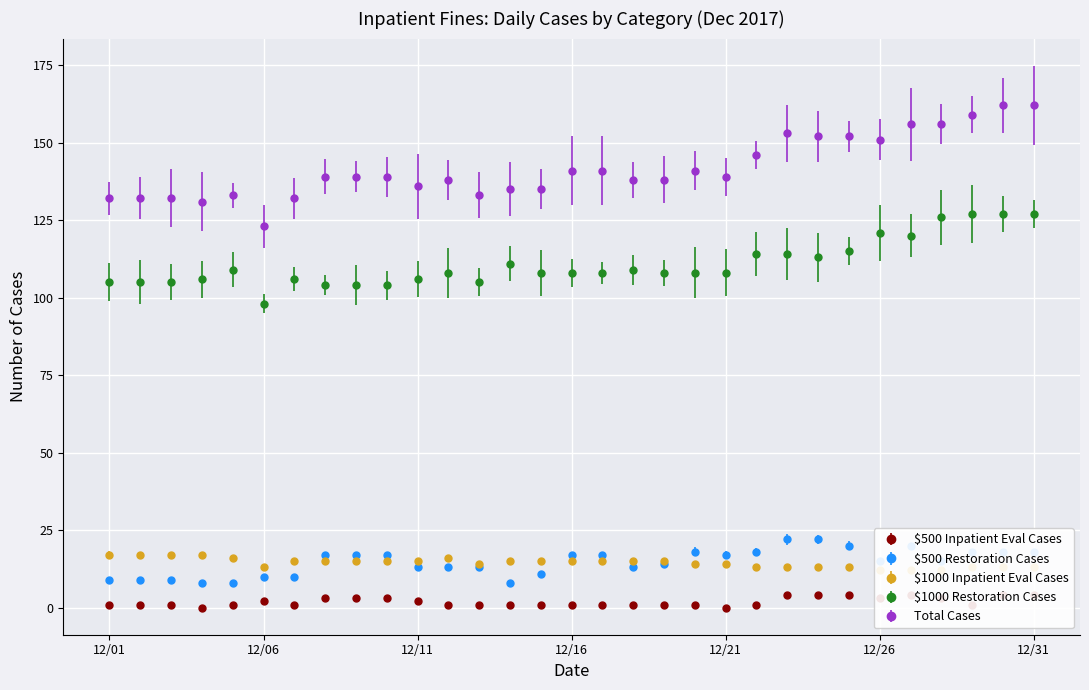

In $500 Inpatient Eval Cases, how many points are higher than both neighbors (excluding endpoints)?

2